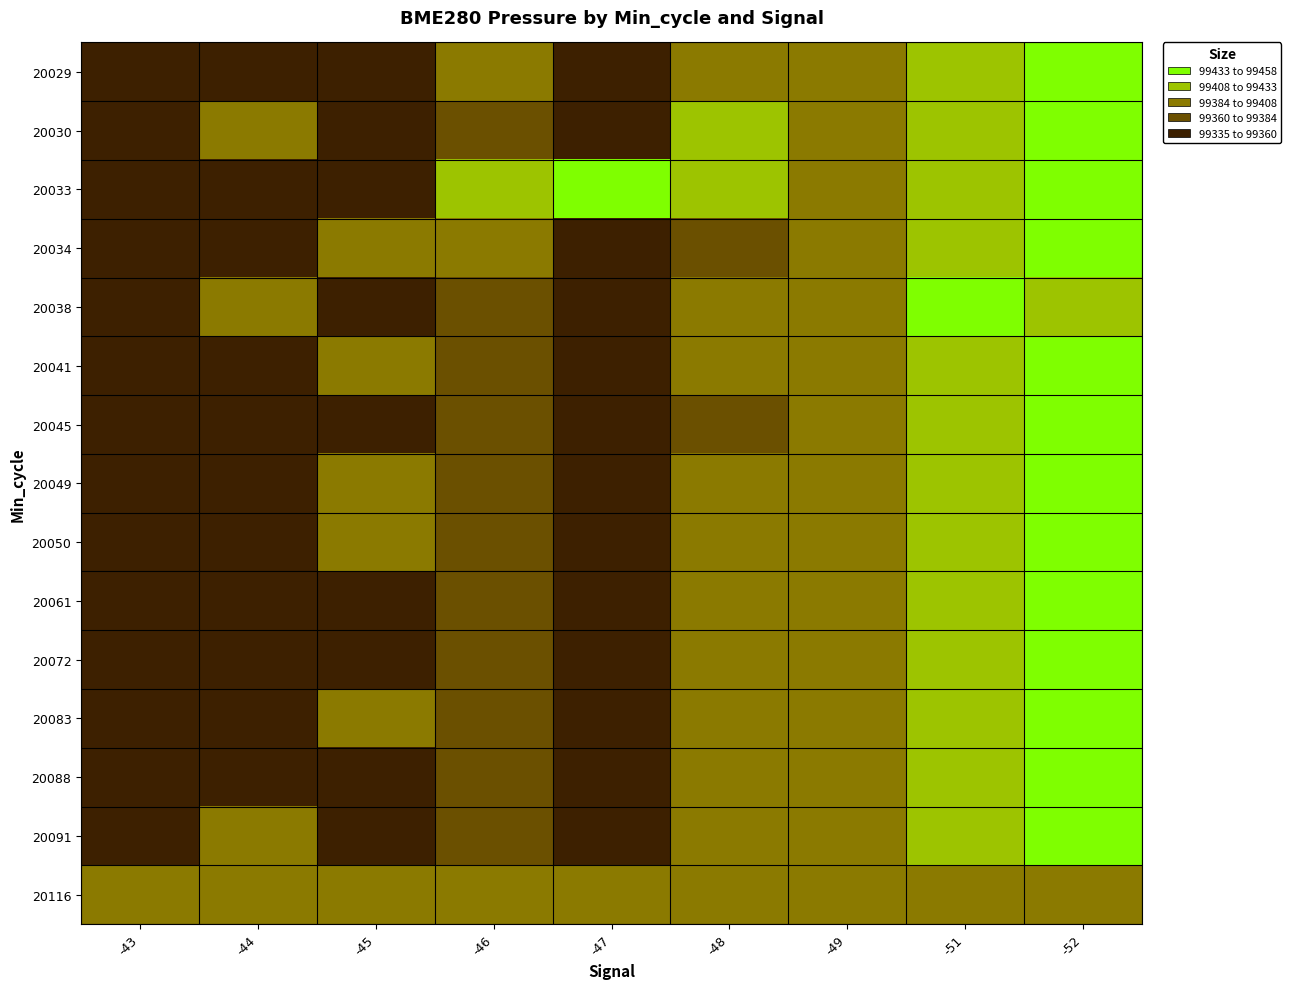

Reading right to left, transcribe all the data shown in this chart.

20029: -52=99435.1	-51=99423.8	-49=99387.5	-48=99388.2	-47=99352.5	-46=99386.2	-45=99356.5	-44=99339.1	-43=99335.8
20030: -52=99434.8	-51=99423.8	-49=99406.5	-48=99408.8	-47=99347.9	-46=99370.2	-45=99350.2	-44=99387.8	-43=99335.8
20033: -52=99434.8	-51=99423.8	-49=99391.3	-48=99408.8	-47=99457.5	-46=99421.6	-45=99350.2	-44=99339.1	-43=99335.8
20034: -52=99434.8	-51=99423.8	-49=99391.3	-48=99376.1	-47=99352.5	-46=99386.2	-45=99388.2	-44=99339.1	-43=99335.8
20038: -52=99430.3	-51=99447.8	-49=99391.3	-48=99388.2	-47=99352.5	-46=99370.2	-45=99350.2	-44=99387.8	-43=99335.8
20041: -52=99434.8	-51=99423.8	-49=99391.3	-48=99388.2	-47=99352.5	-46=99370.2	-45=99406.5	-44=99339.1	-43=99335.8
20045: -52=99434.8	-51=99423.8	-49=99391.3	-48=99376.1	-47=99347.9	-46=99370.2	-45=99350.2	-44=99339.1	-43=99335.8
20049: -52=99434.8	-51=99423.8	-49=99391.3	-48=99388.2	-47=99352.5	-46=99370.2	-45=99399.0	-44=99339.1	-43=99335.8
20050: -52=99434.8	-51=99423.8	-49=99391.3	-48=99388.2	-47=99352.5	-46=99370.2	-45=99401.8	-44=99339.1	-43=99335.8
20061: -52=99434.8	-51=99423.8	-49=99391.3	-48=99388.2	-47=99352.5	-46=99370.2	-45=99350.2	-44=99335.0	-43=99335.8
20072: -52=99434.8	-51=99423.8	-49=99387.5	-48=99388.2	-47=99352.5	-46=99370.2	-45=99350.2	-44=99339.1	-43=99335.8
20083: -52=99434.8	-51=99423.8	-49=99391.3	-48=99388.2	-47=99352.5	-46=99370.2	-45=99400.9	-44=99339.1	-43=99335.8
20088: -52=99434.8	-51=99423.8	-49=99391.3	-48=99388.2	-47=99352.5	-46=99370.2	-45=99350.2	-44=99339.1	-43=99335.8
20091: -52=99434.8	-51=99423.8	-49=99391.3	-48=99388.2	-47=99352.5	-46=99370.2	-45=99350.2	-44=99399.3	-43=99335.8
20116: -52=99390.0	-51=99390.0	-49=99390.0	-48=99390.0	-47=99390.0	-46=99390.0	-45=99390.0	-44=99390.0	-43=99390.0